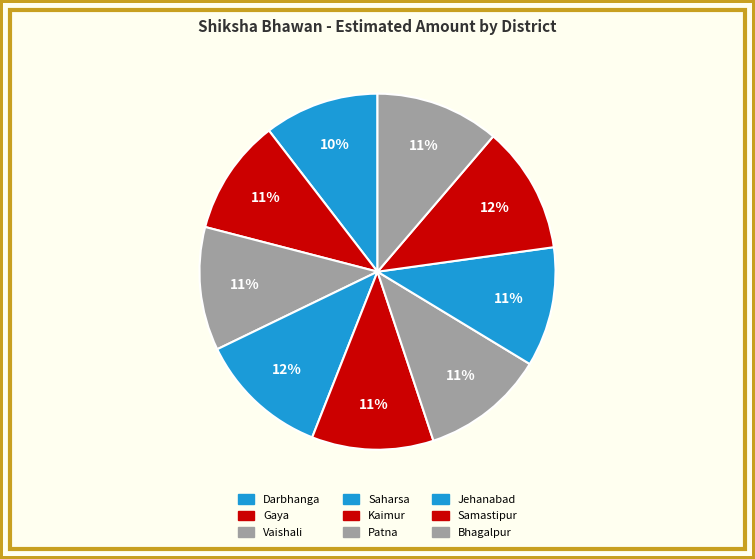

The Jehanabad slice represents 16% of the pie. True or false?

False